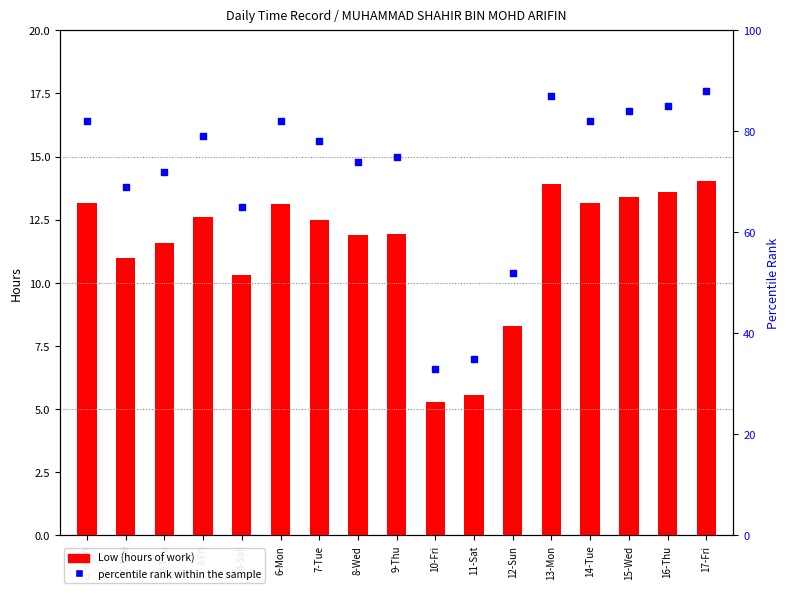

Which series reaches the maximum Y coordinate?

percentile rank within the sample